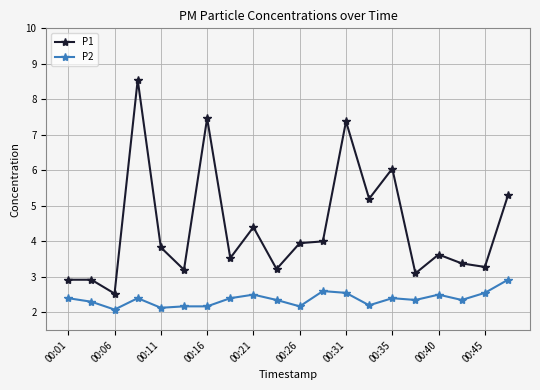

True or false: P2 and P1 intersect in this chart.

False